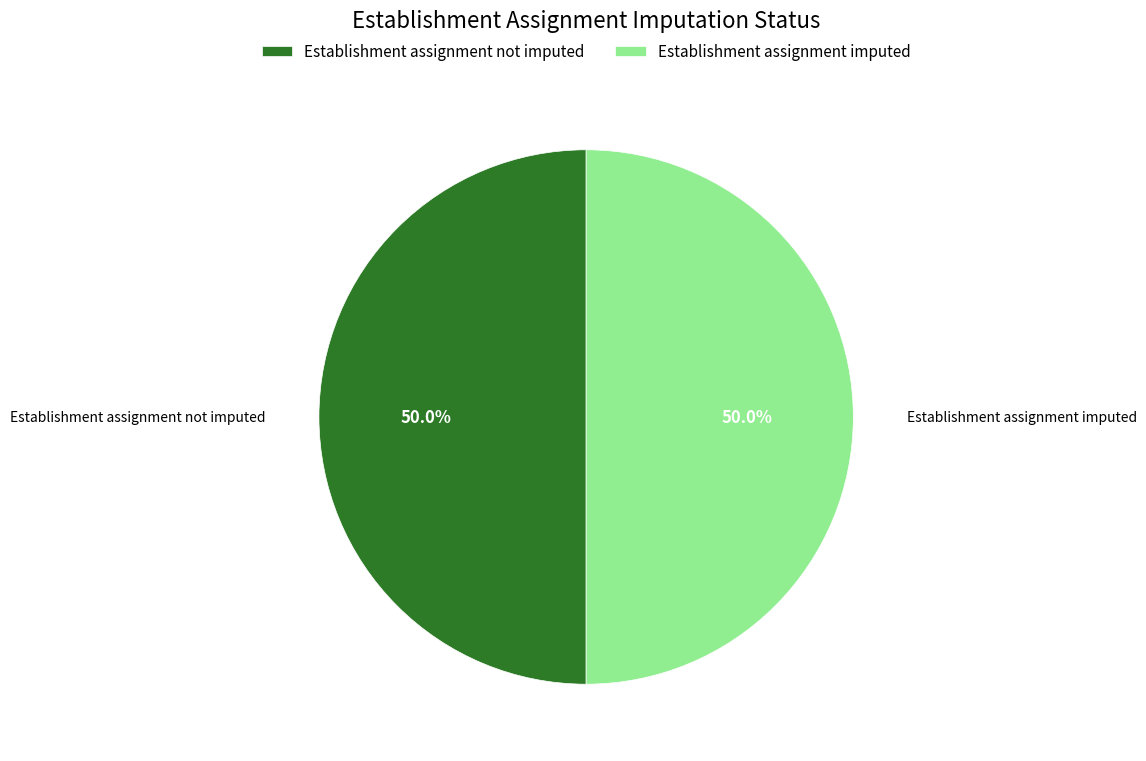

Combined, what portion of the pie is Establishment assignment imputed and Establishment assignment not imputed?

100.0%